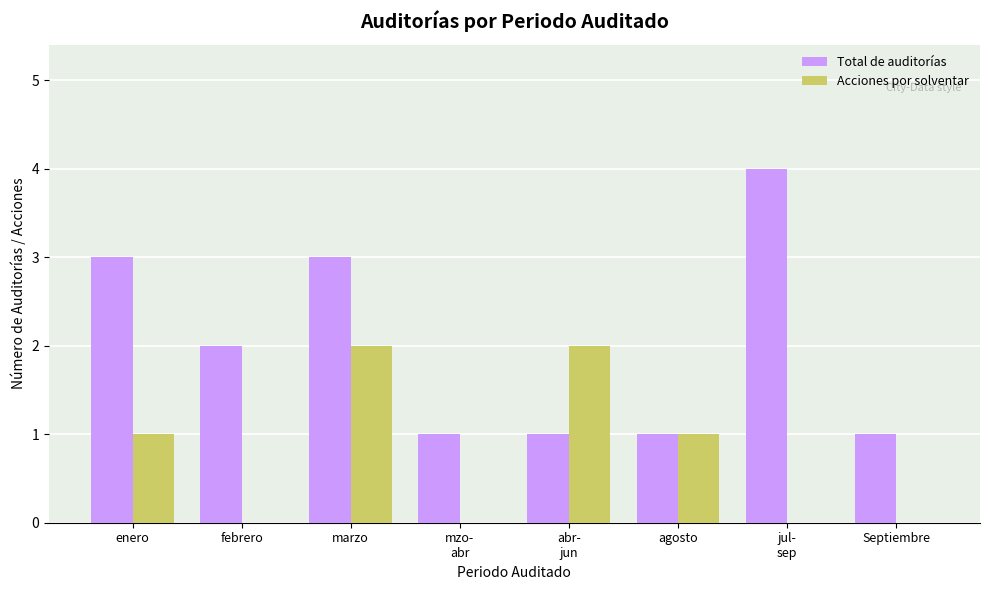

What are all the series names shown in the legend?

Total de auditorías, Acciones por solventar